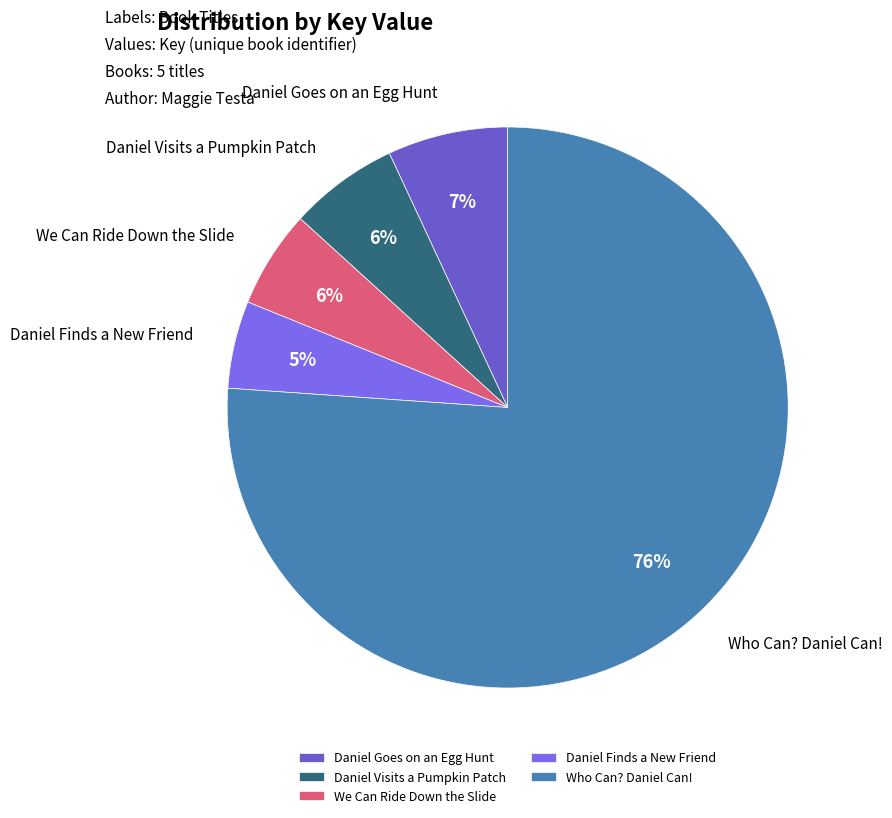

To the nearest percent, what is the average slice percentage?

20%